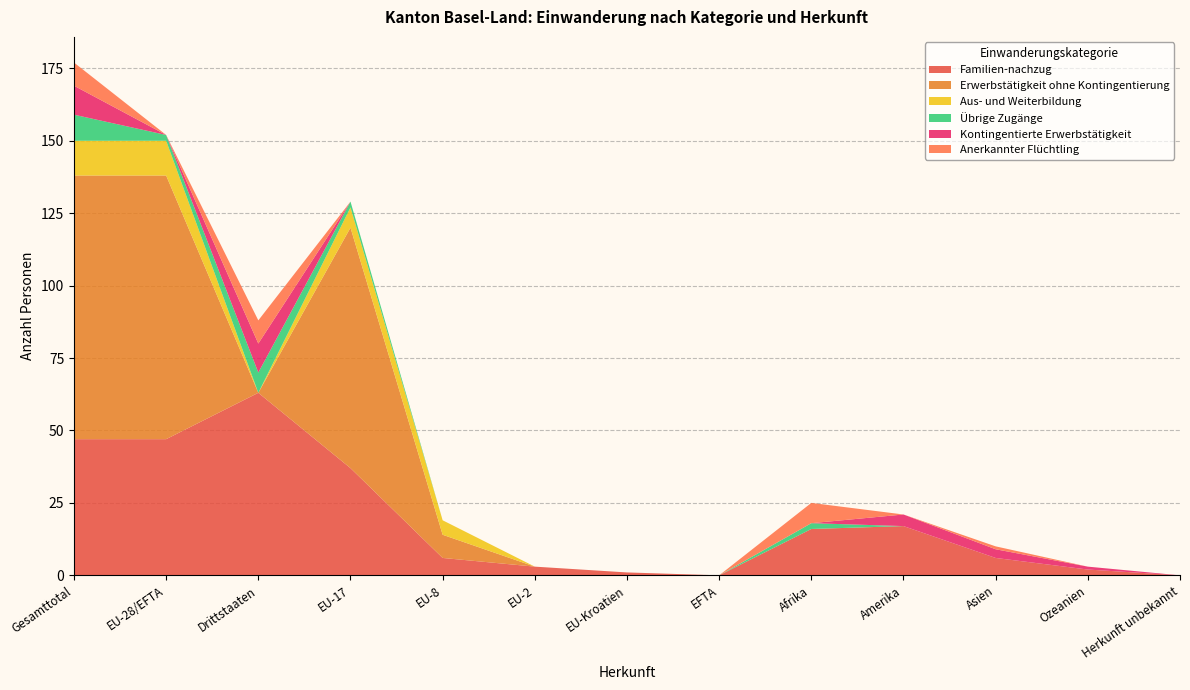

Reading left to right, list all the values displayed in this chart.

Familien-nachzug: 47	47	63	37	6	3	1	0	16	17	6	2	0
Erwerbstätigkeit ohne Kontingentierung: 91	91	0	83	8	0	0	0	0	0	0	0	0
Aus- und Weiterbildung: 12	12	0	7	5	0	0	0	0	0	0	0	0
Übrige Zugänge: 9	2	7	2	0	0	0	0	2	0	0	0	0
Kontingentierte Erwerbstätigkeit: 10	0	10	0	0	0	0	0	0	4	3	1	0
Anerkannter Flüchtling: 8	0	8	0	0	0	0	0	7	0	1	0	0